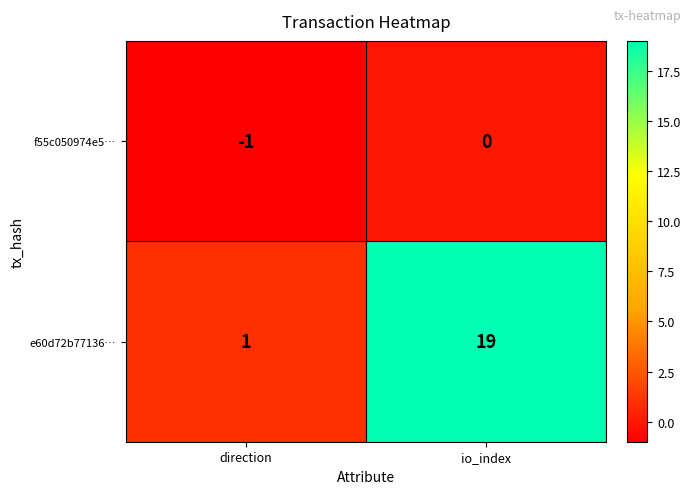

Reading right to left, extract all data points from this chart.

f55c050974e5…: io_index=0	direction=-1
e60d72b77136…: io_index=19	direction=1